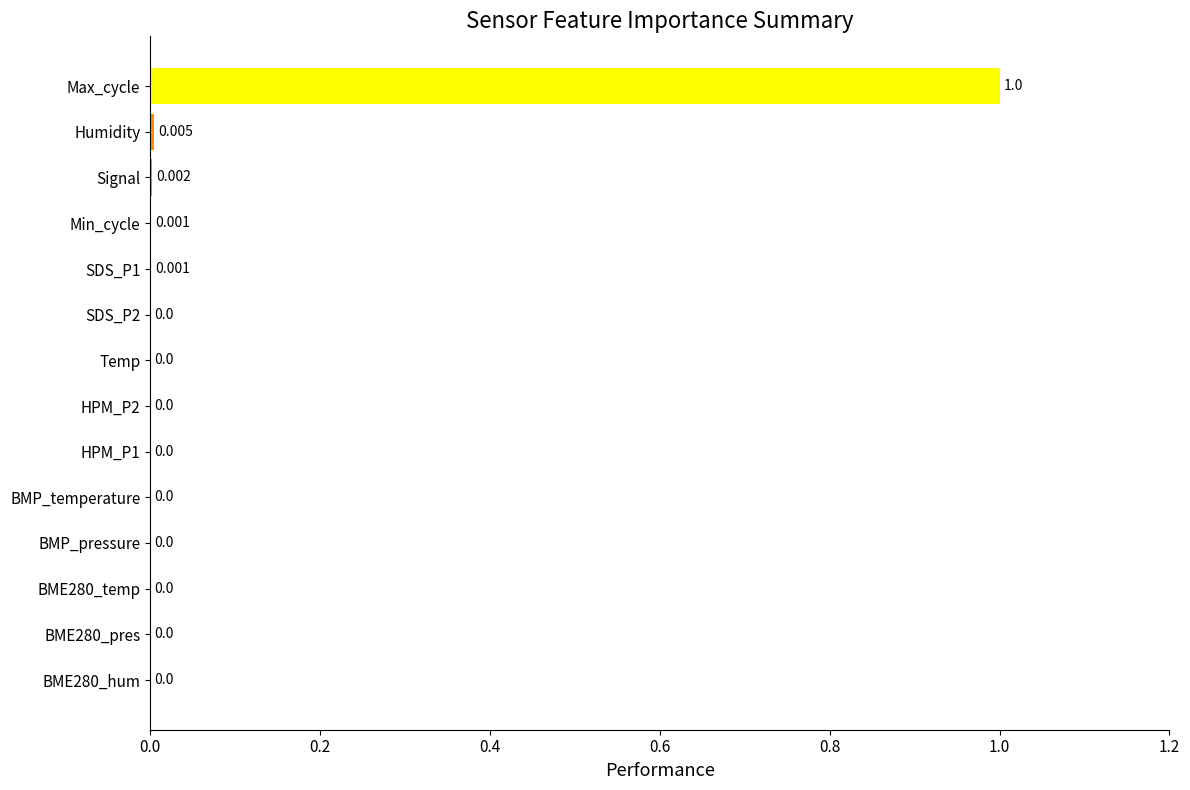

Which label corresponds to the largest value in the chart?

Max_cycle